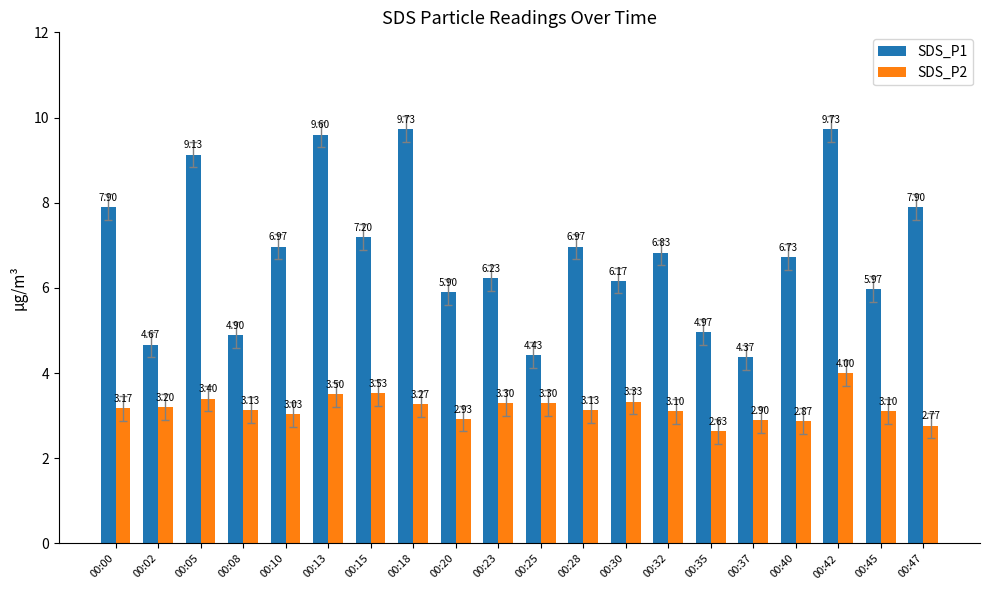

How many bars are there in each group?

2